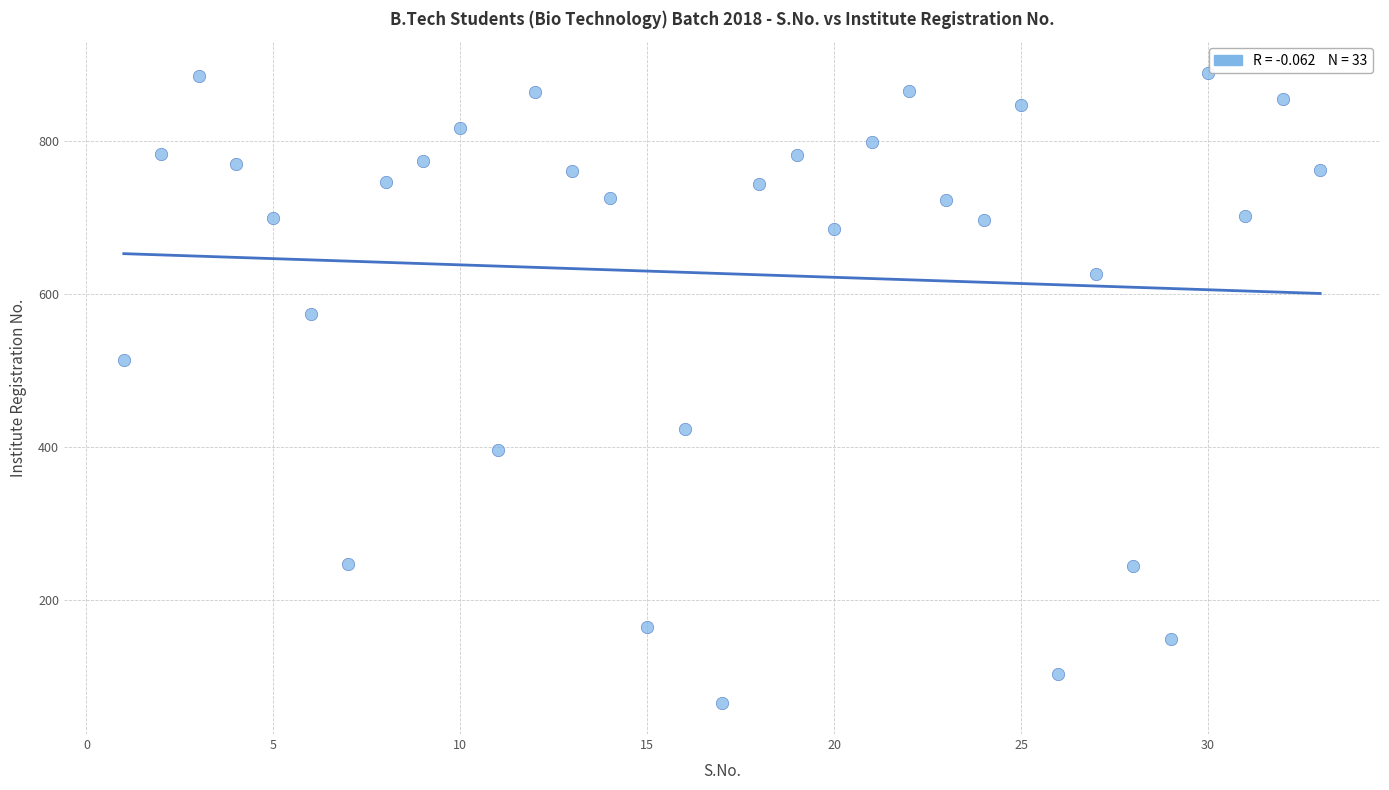

What Y value in the scatter plot is closest to 478?

514